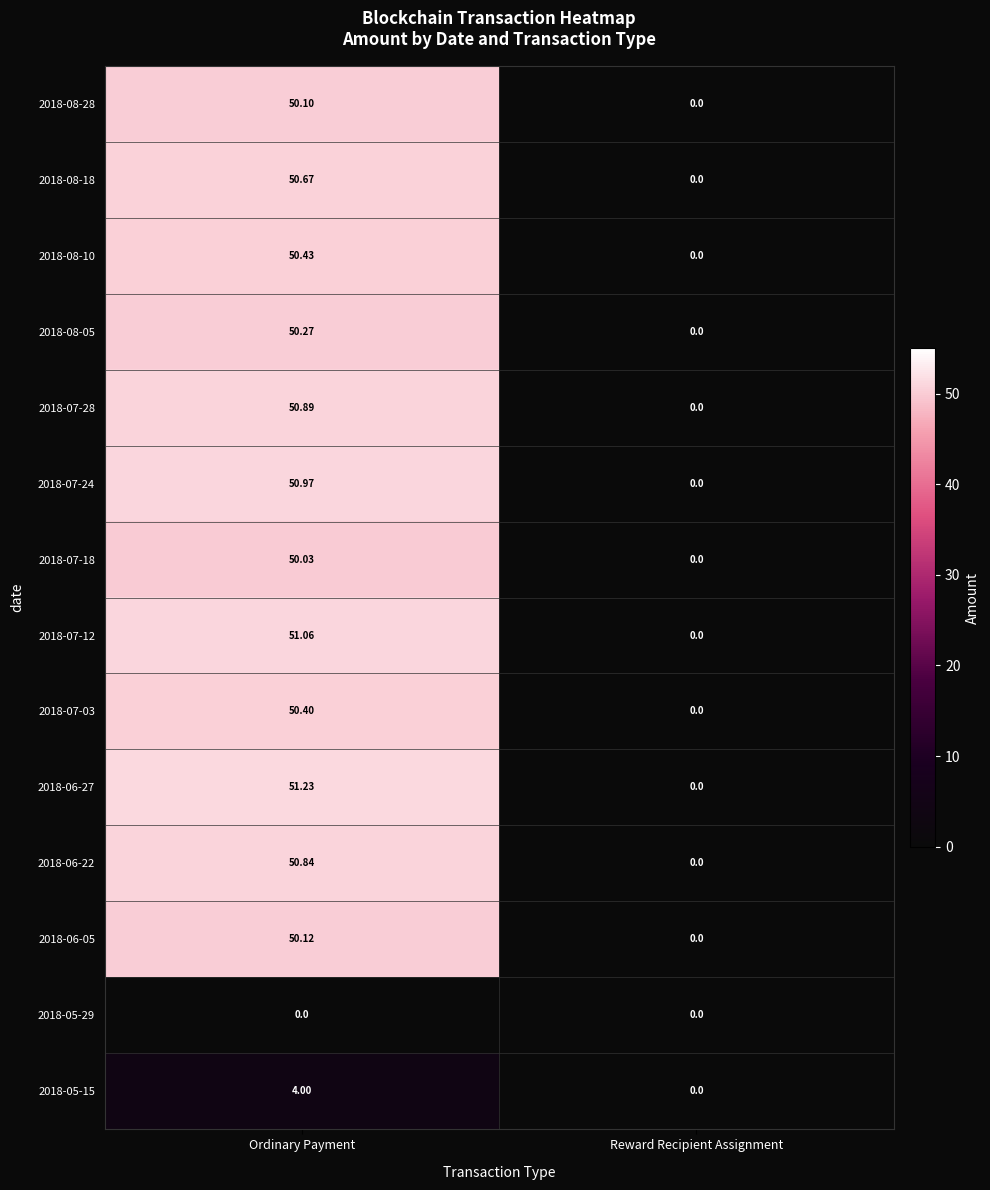

List the labels in order of 2018-07-24 value, largest first.

Ordinary Payment, Reward Recipient Assignment